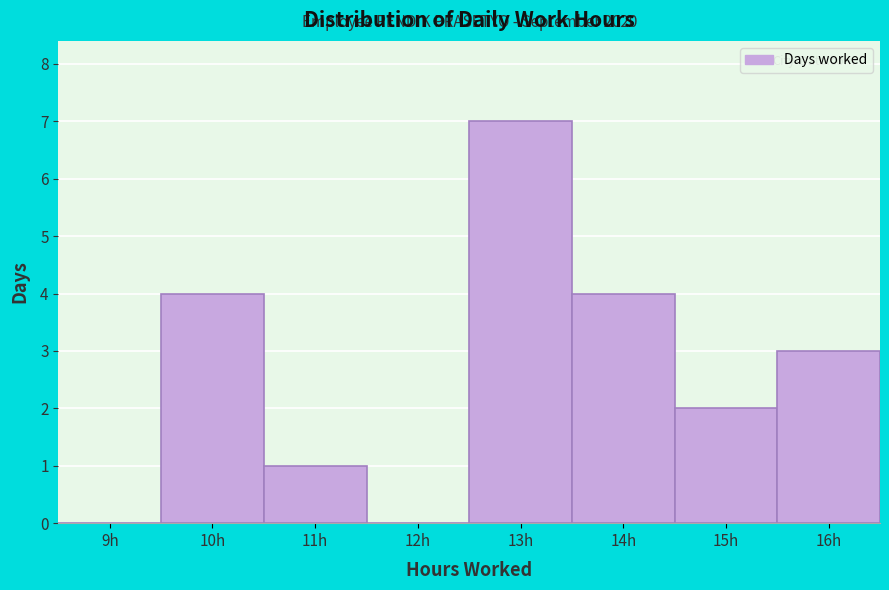

Reading left to right, transcribe all the data shown in this chart.

9h=0	10h=4	11h=1	12h=0	13h=7	14h=4	15h=2	16h=3